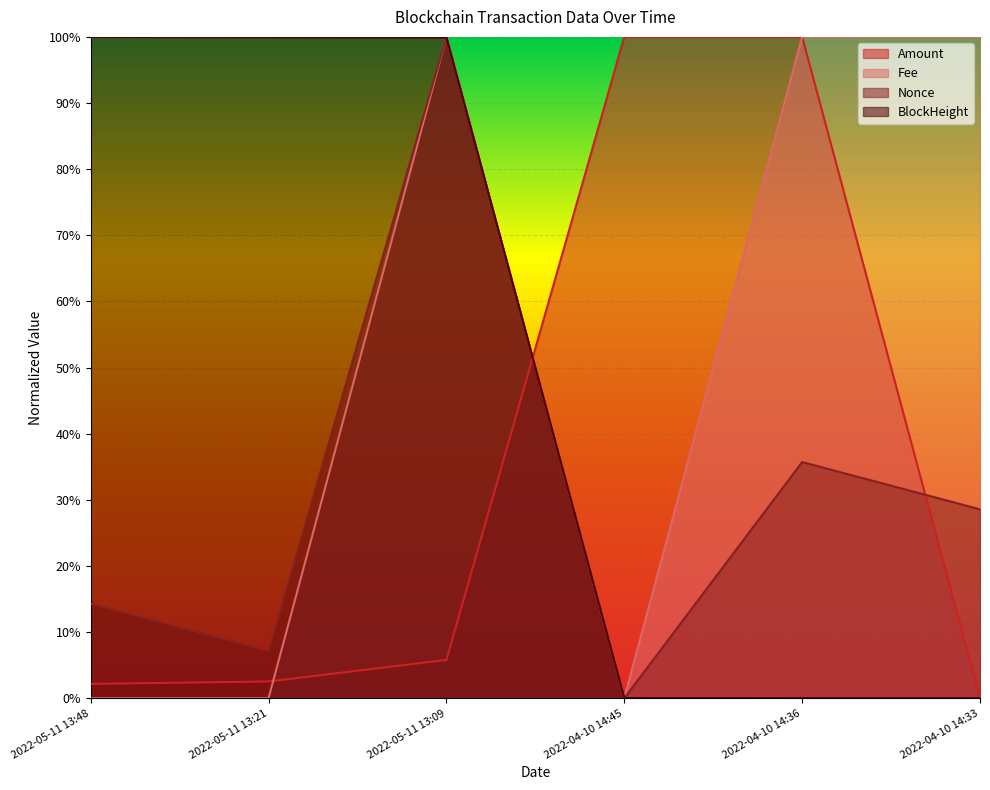

Which has a higher value, 2022-04-10 14:36 or 2022-05-11 13:48?

2022-04-10 14:36